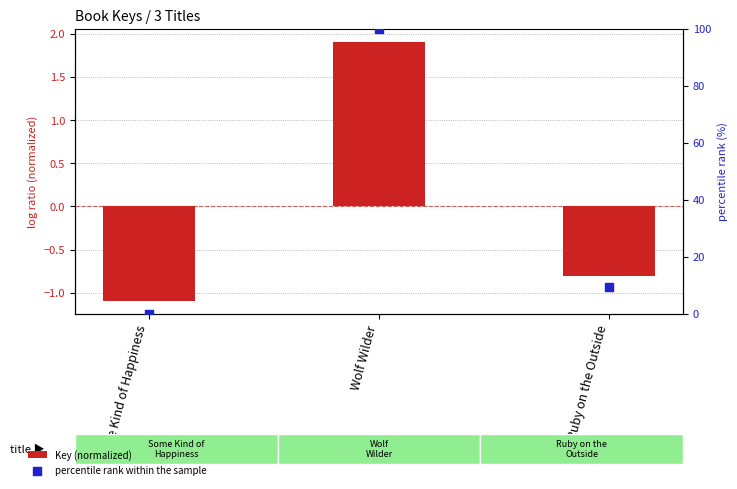

Which series has the largest Y range (max minus min)?

percentile rank within the sample